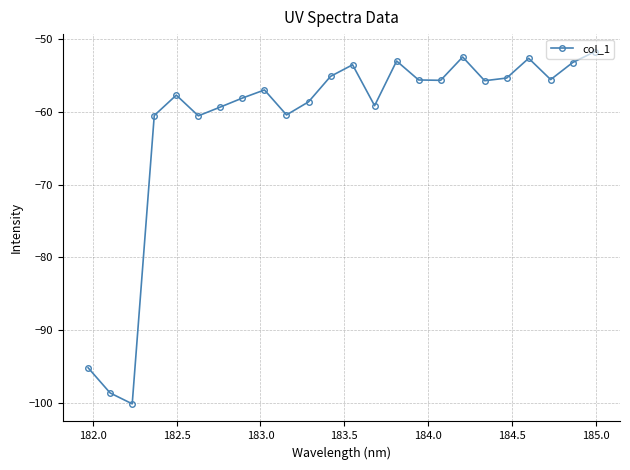

What is the maximum value shown in the chart?

-51.7